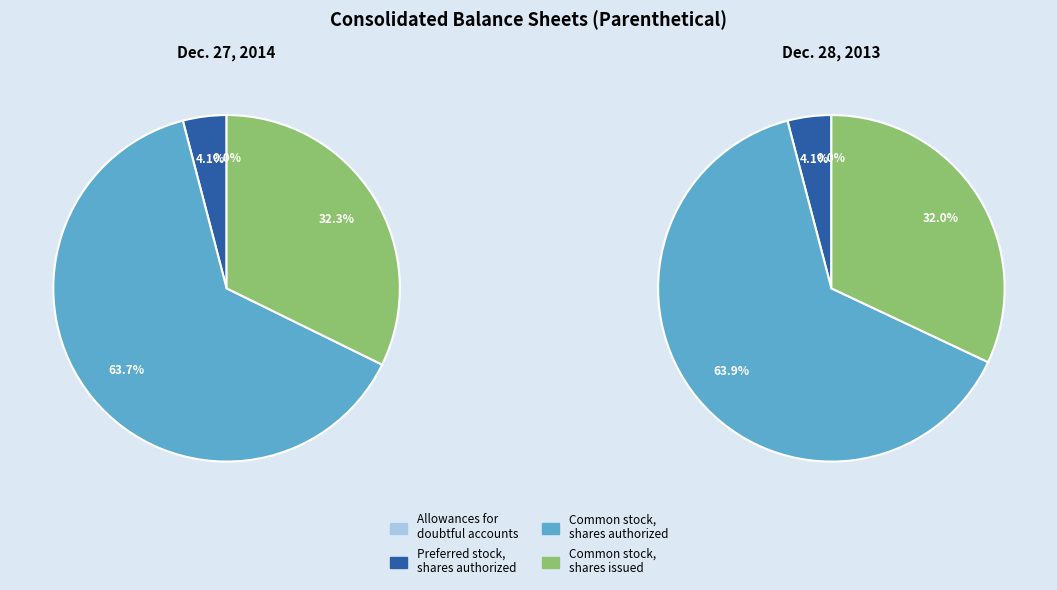

Which category has the biggest portion of the pie?

Common stock,
shares authorized